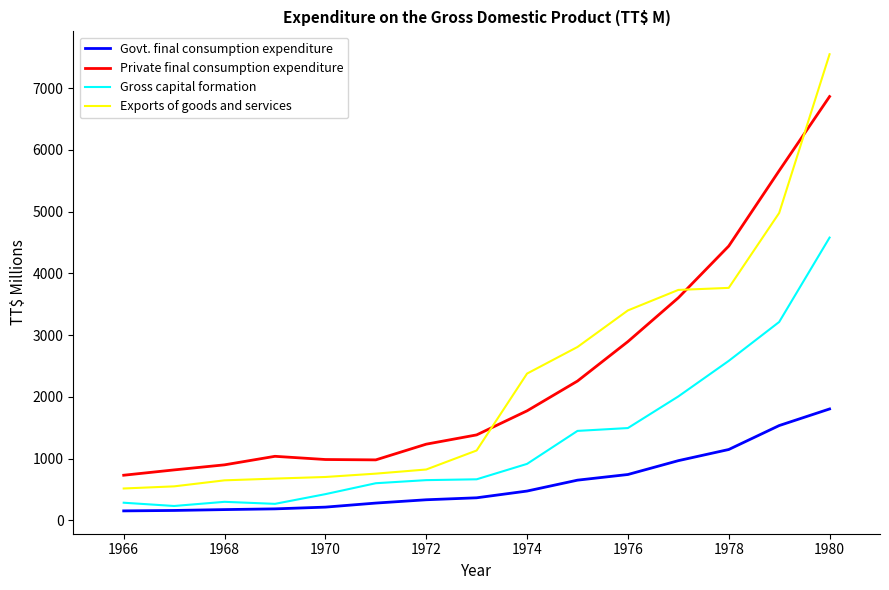

Which series has the largest range (max minus min)?

Exports of goods and services